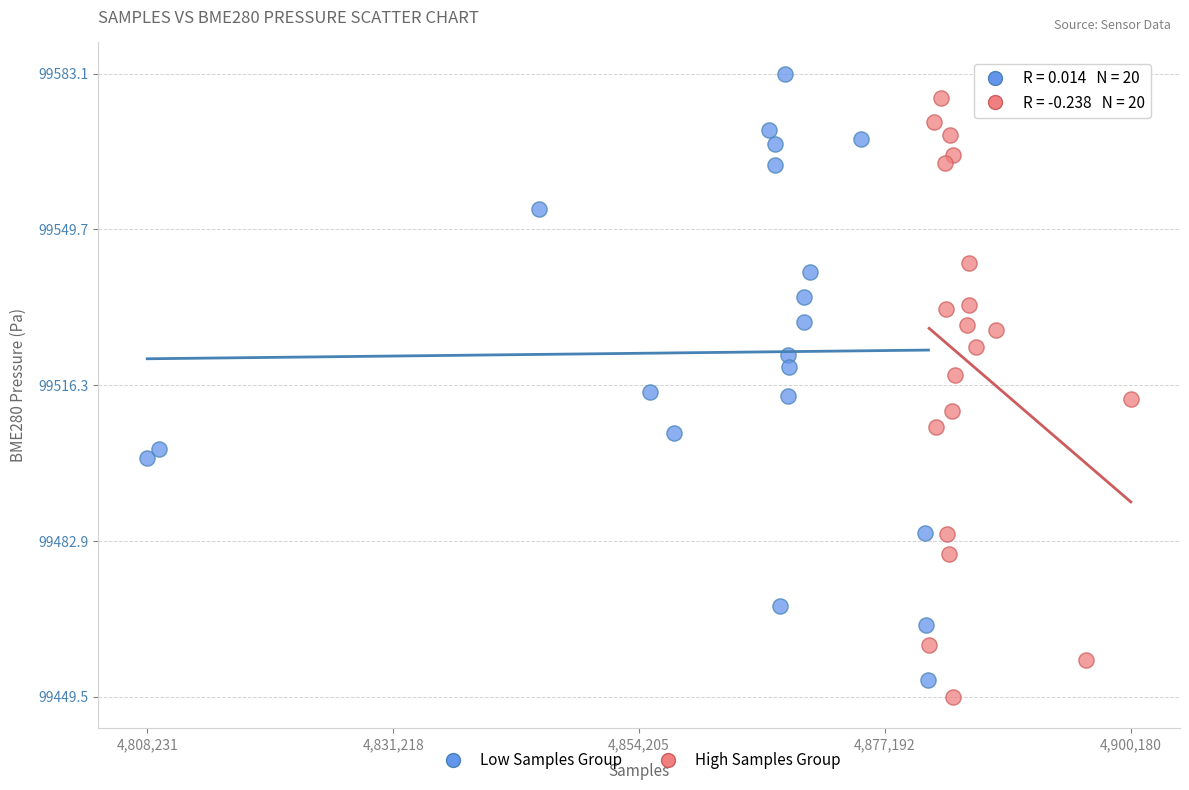

What are all the series names shown in the legend?

Low Samples Group, High Samples Group